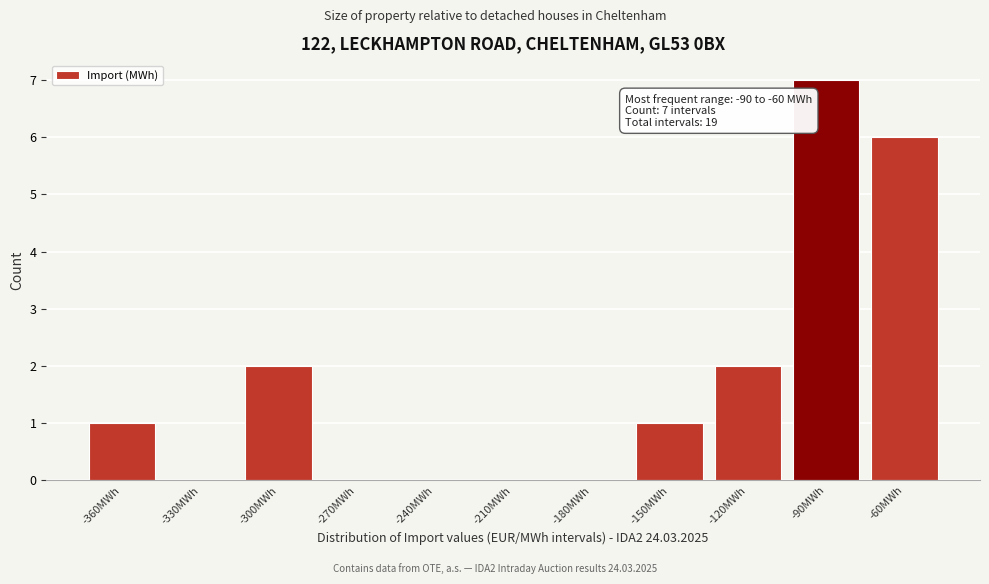

Reading right to left, what are all the values shown in this chart?

-60MWh=6	-90MWh=7	-120MWh=2	-150MWh=1	-180MWh=0	-210MWh=0	-240MWh=0	-270MWh=0	-300MWh=2	-330MWh=0	-360MWh=1